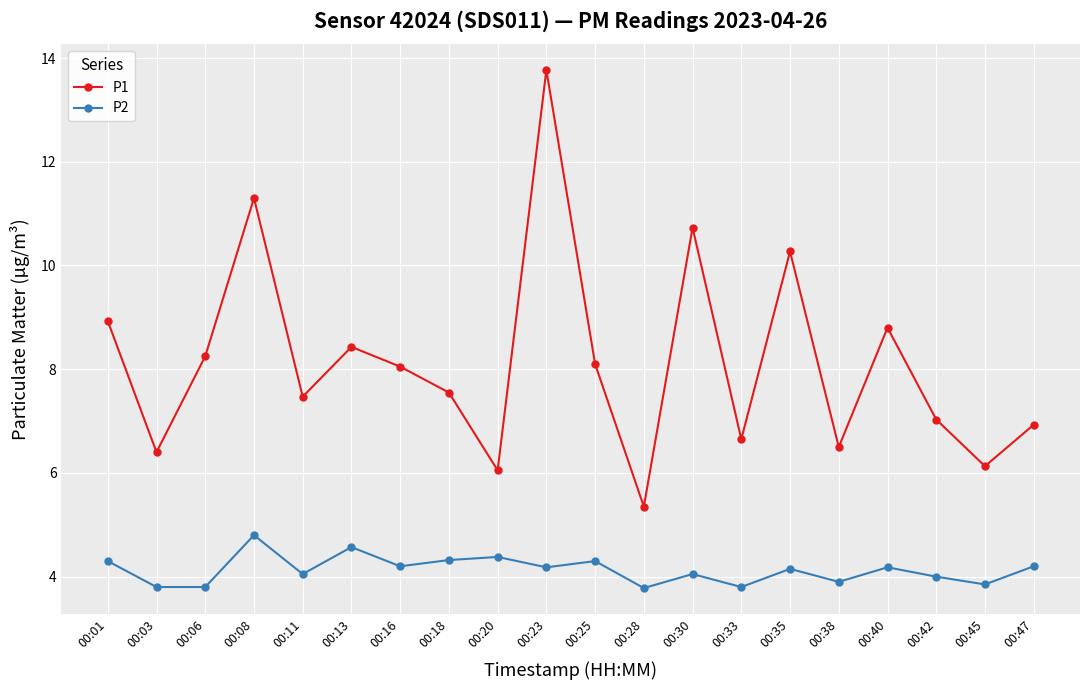

What is the sum of the P2 values at 00:11 and 00:20?

8.4